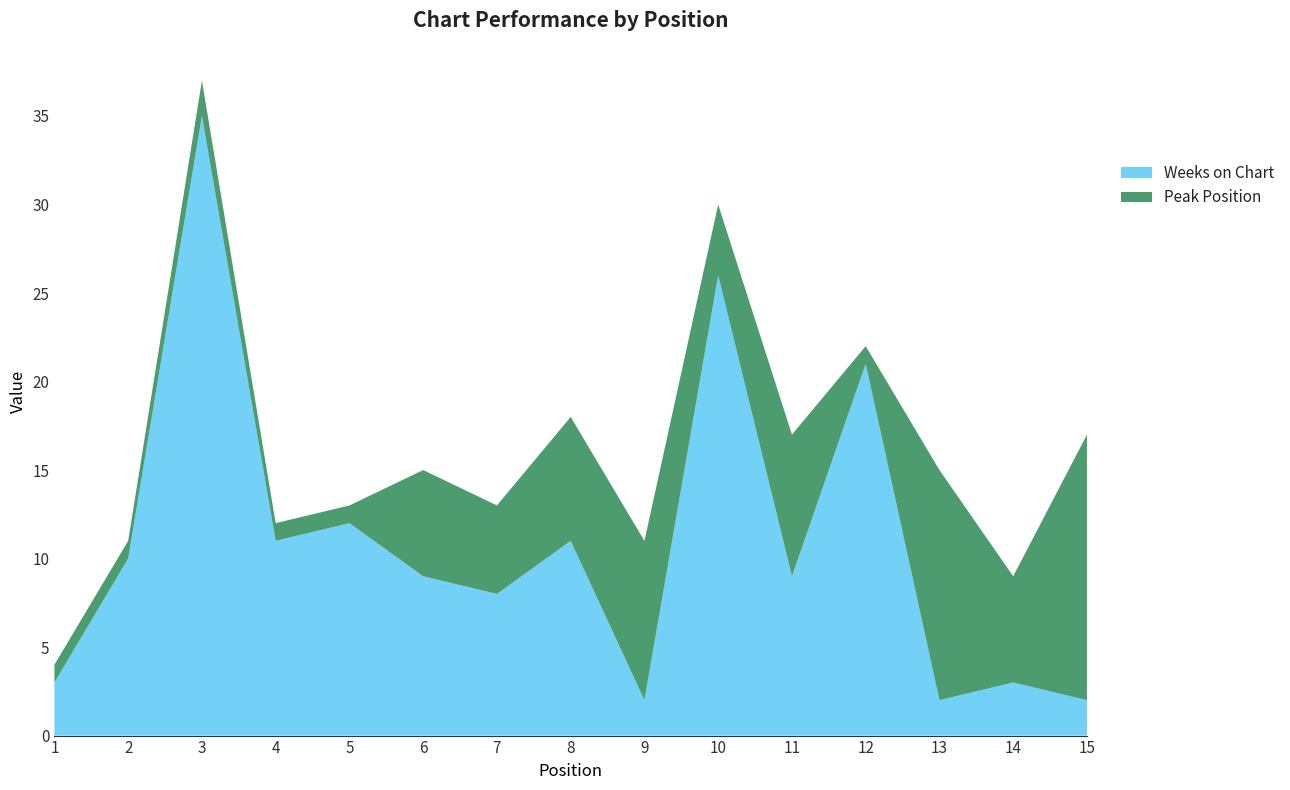

Reading left to right, extract all data points from this chart.

Weeks on Chart: 1=3	2=10	3=35	4=11	5=12	6=9	7=8	8=11	9=2	10=26	11=9	12=21	13=2	14=3	15=2
Peak Position: 1=1	2=1	3=2	4=1	5=1	6=6	7=5	8=7	9=9	10=4	11=8	12=1	13=13	14=6	15=15